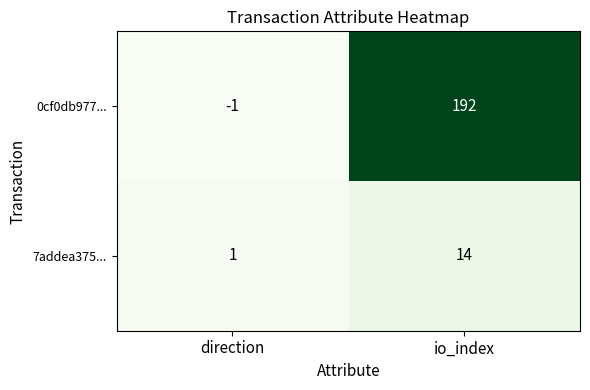

At which label is 0cf0db977... closest to 95?

direction